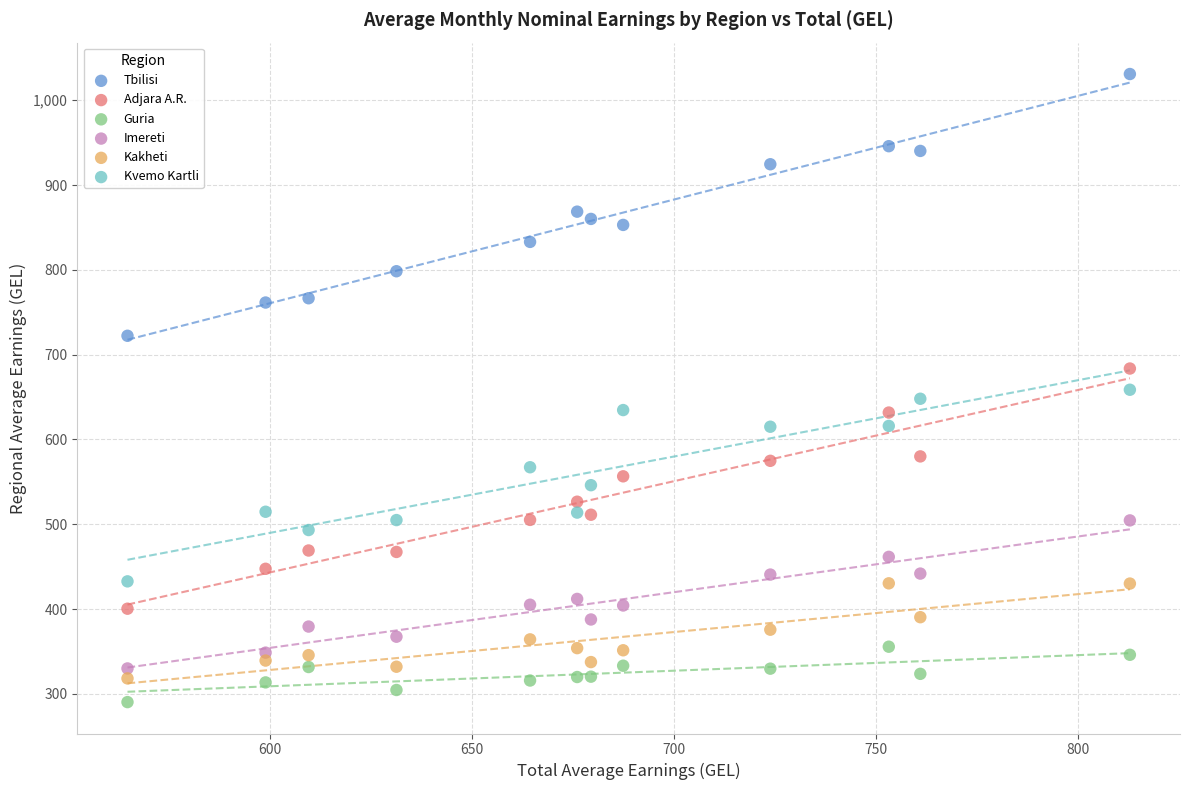

What are all the series names shown in the legend?

Tbilisi, Adjara A.R., Guria, Imereti, Kakheti, Kvemo Kartli